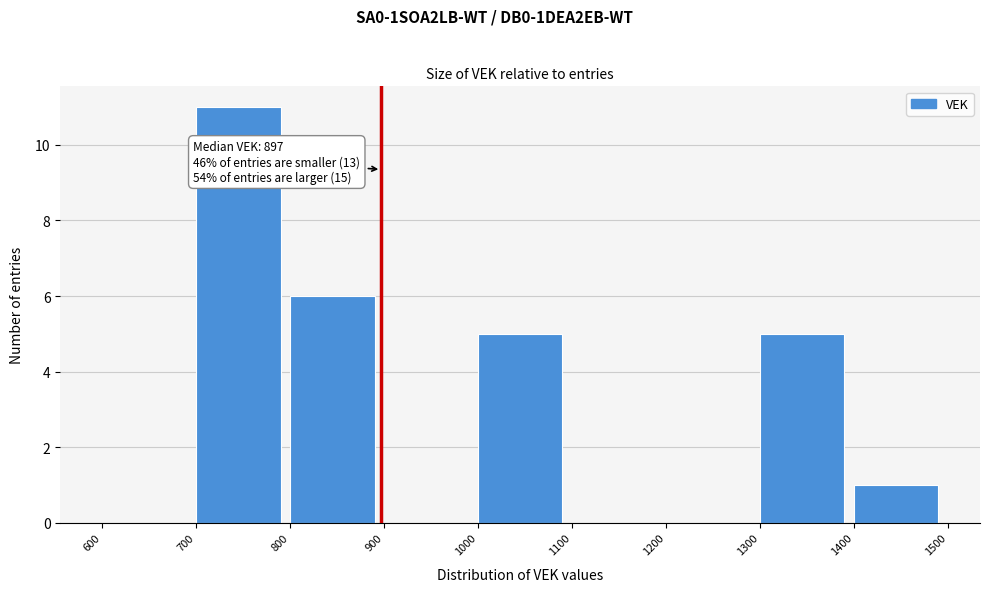

Which range on the x-axis has the tallest bar?

700 to 800